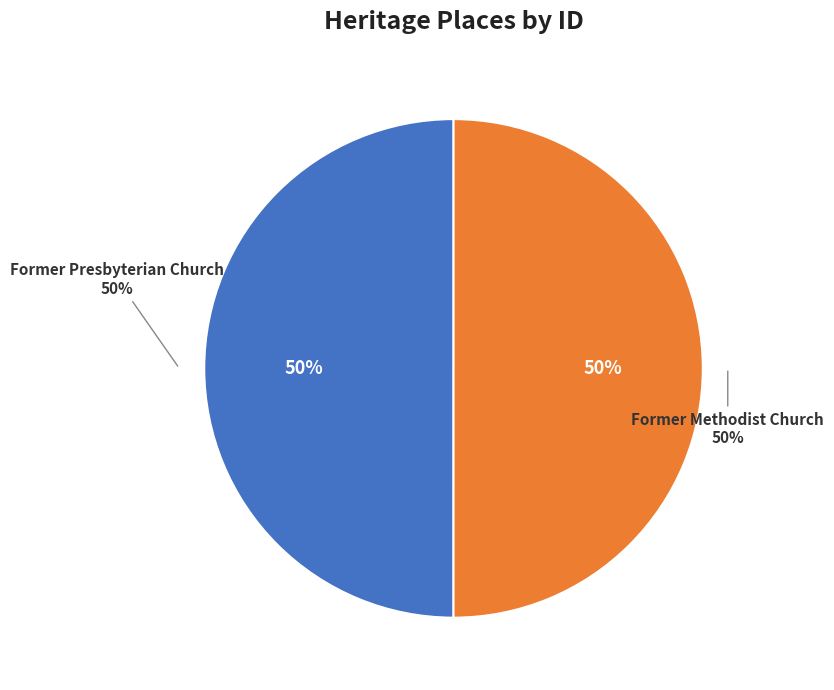

Combined, do Former Methodist Church and Former Presbyterian Church account for over 50%?

Yes